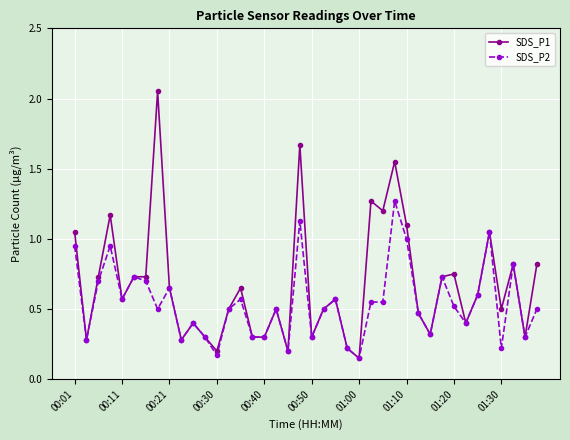

True or false: SDS_P1 has more than 2 interior local peaks.

True